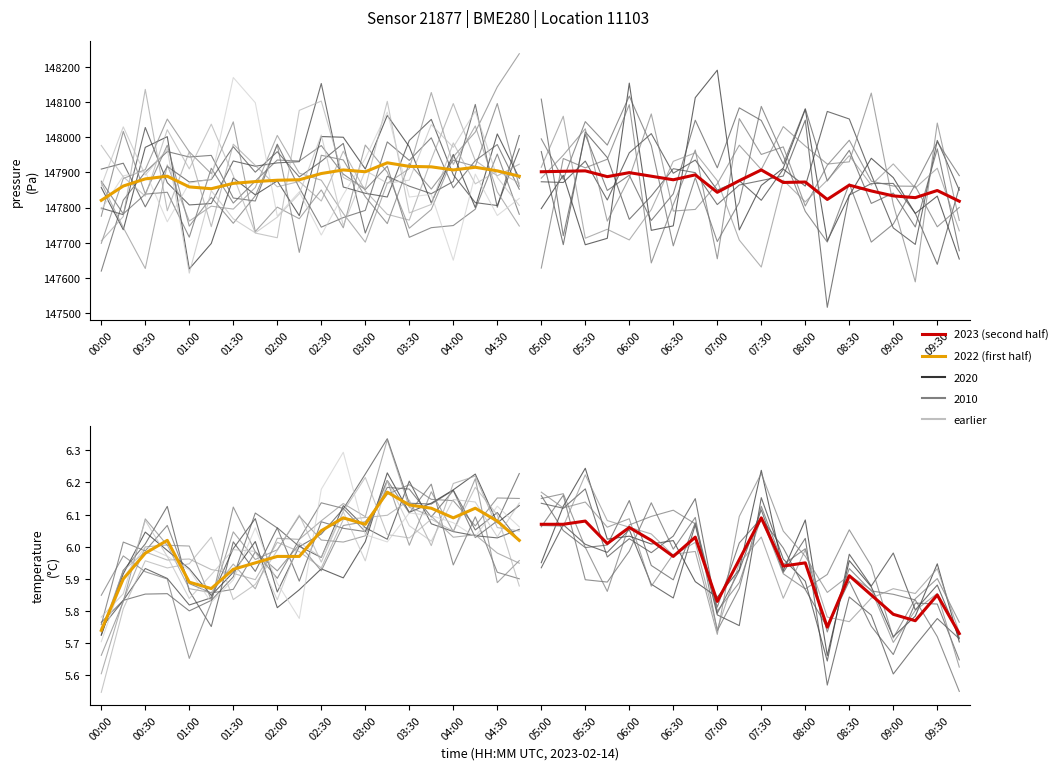

What position from the right is 06:00?

8